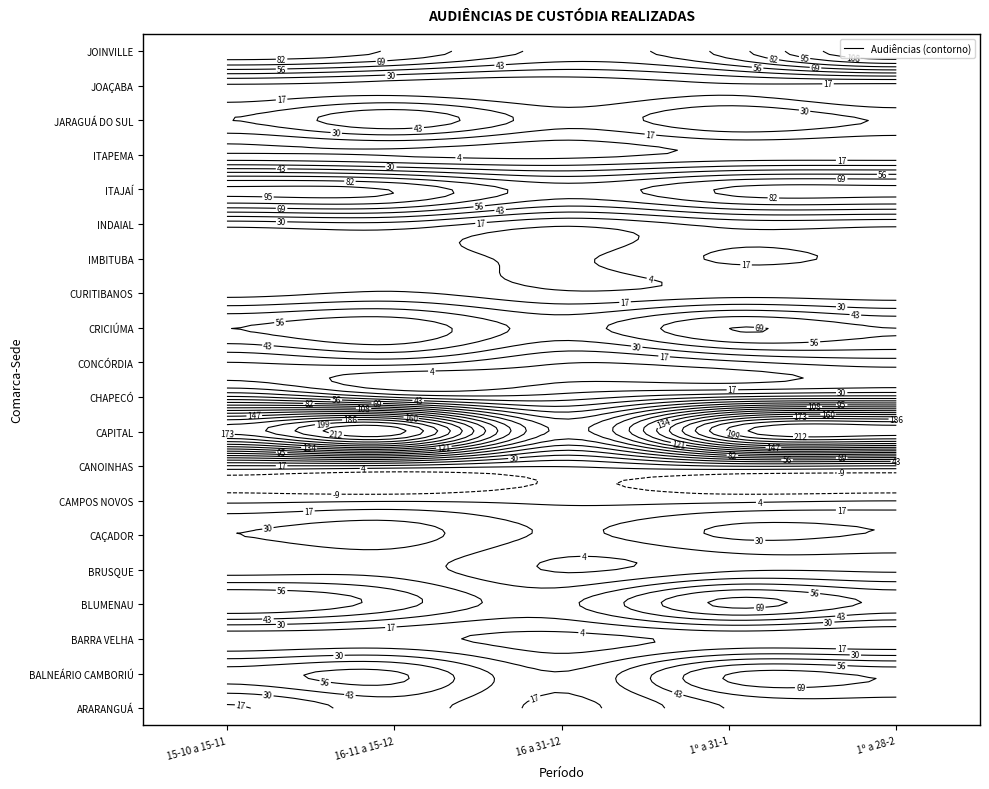

Which series has the largest total across all categories?

CAPITAL